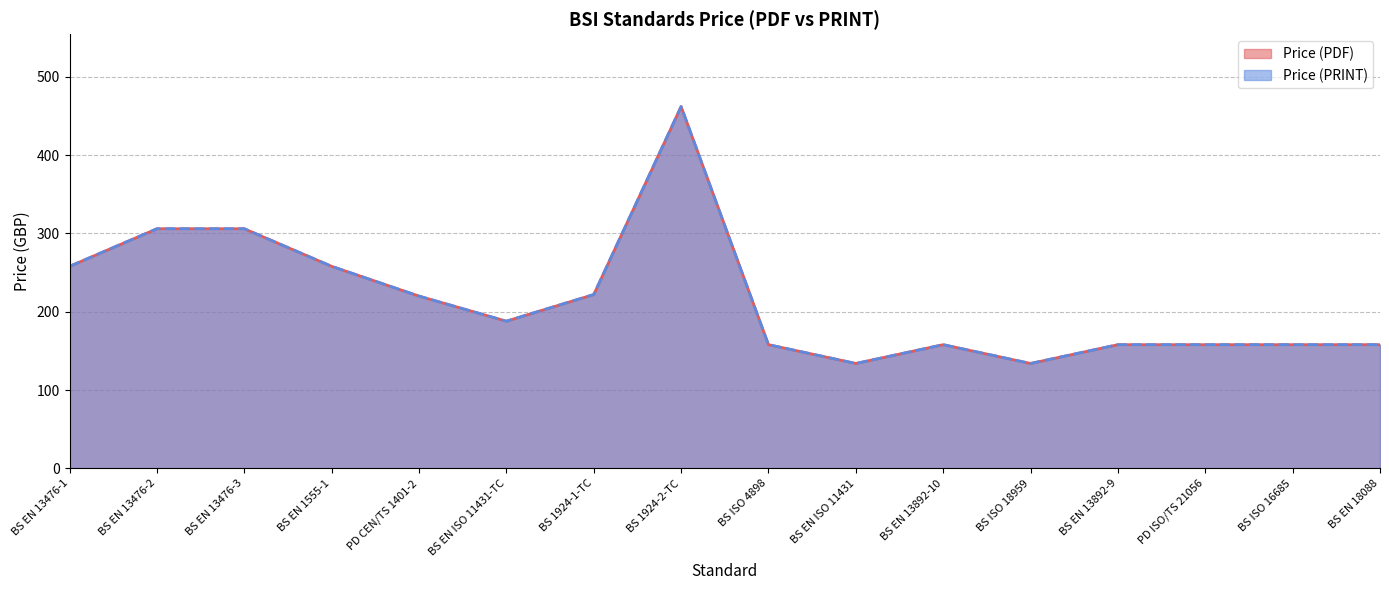

Is the value of Price (PRINT) at BS EN 13476-2 greater than the value of Price (PDF) at PD CEN/TS 1401-2?

Yes